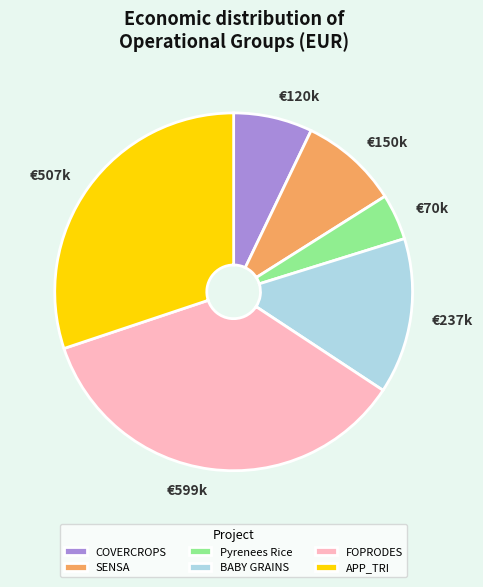

Is there any slice that represents more than half of the pie?

No